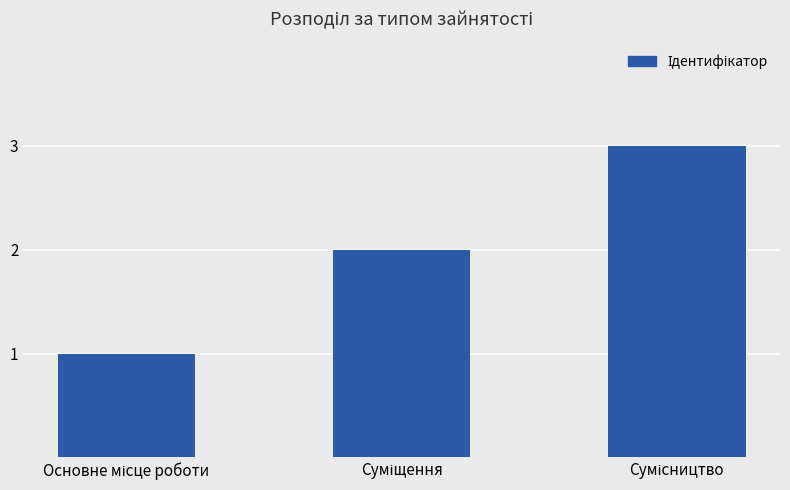

What is the greatest value displayed?

3